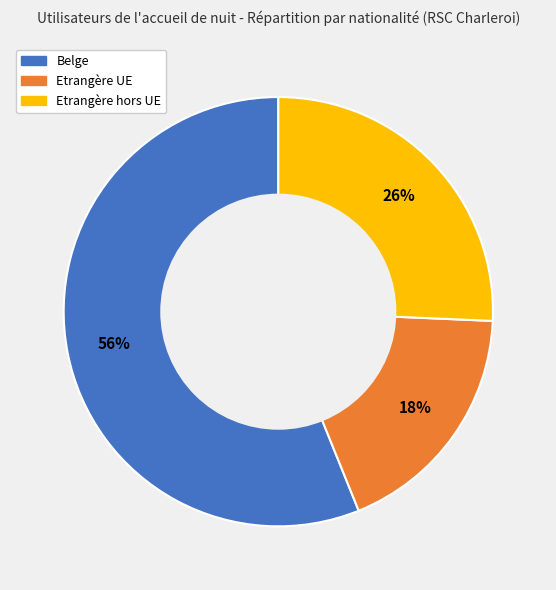

To the nearest percent, what is the average slice percentage?

33%